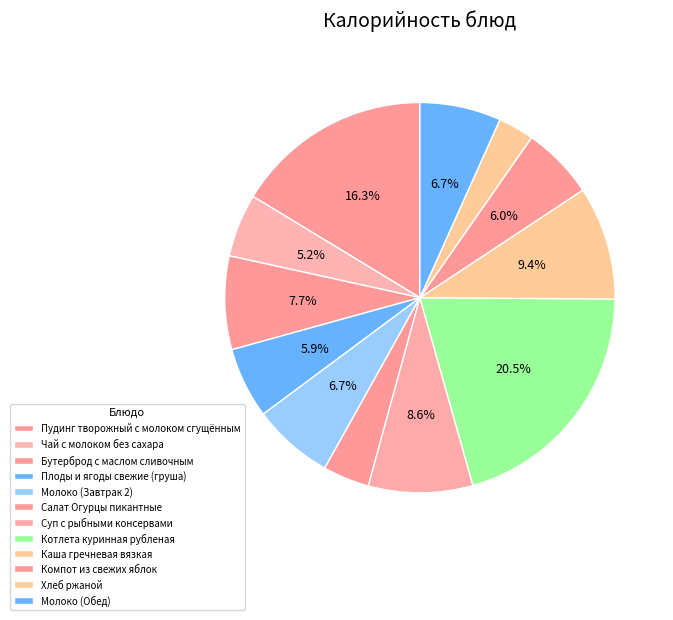

Is there any slice that represents more than half of the pie?

No